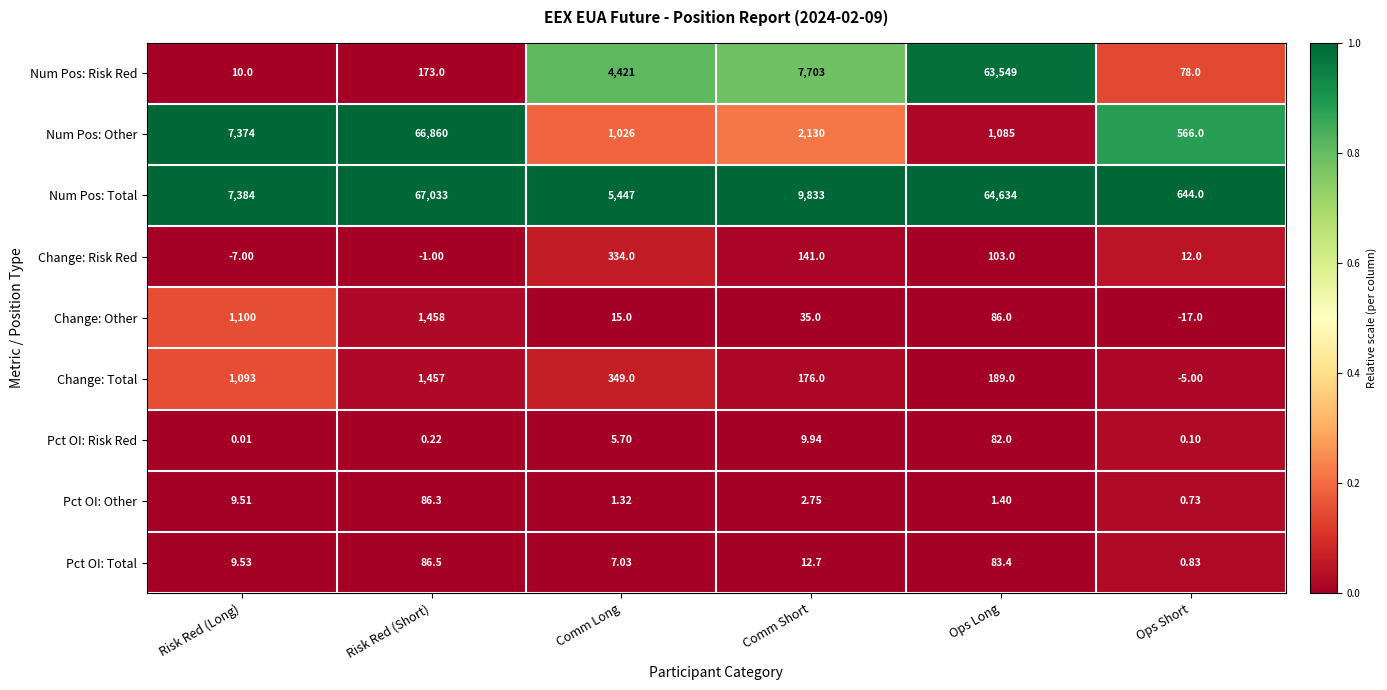

Rank the series by their maximum value, from highest to lowest.

Num Pos: Total, Num Pos: Other, Num Pos: Risk Red, Change: Other, Change: Total, Change: Risk Red, Pct OI: Total, Pct OI: Other, Pct OI: Risk Red